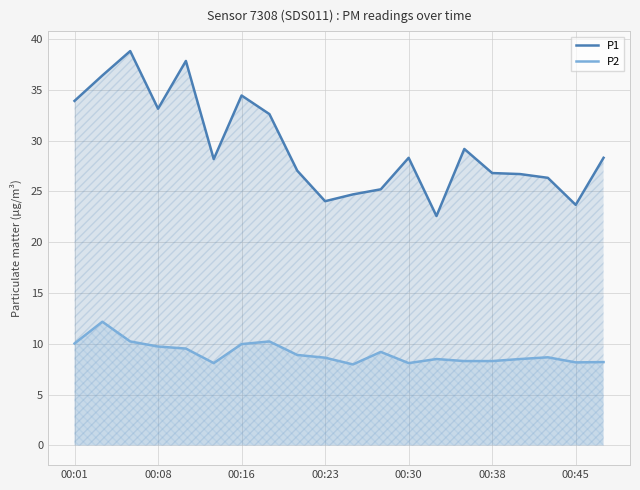

How many series are shown in this chart?

2